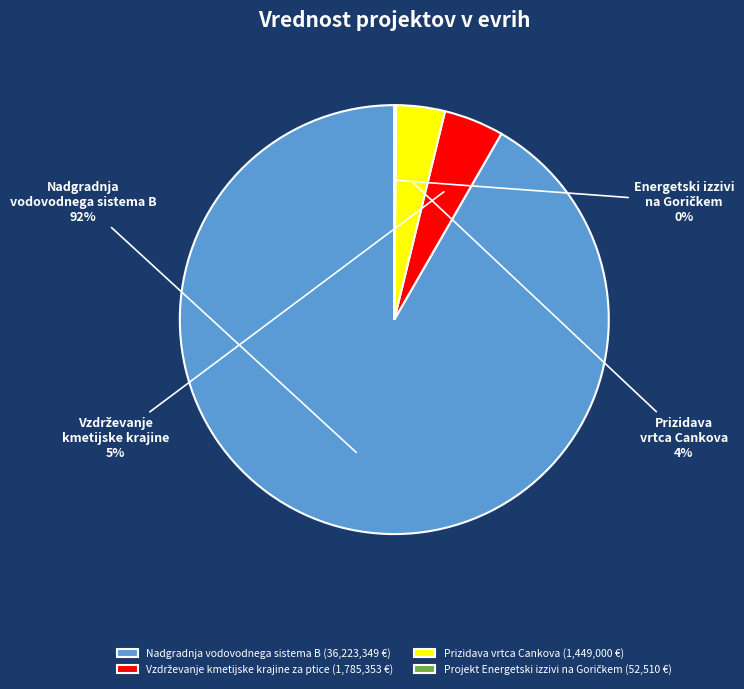

To the nearest percent, what is the average slice percentage?

25%